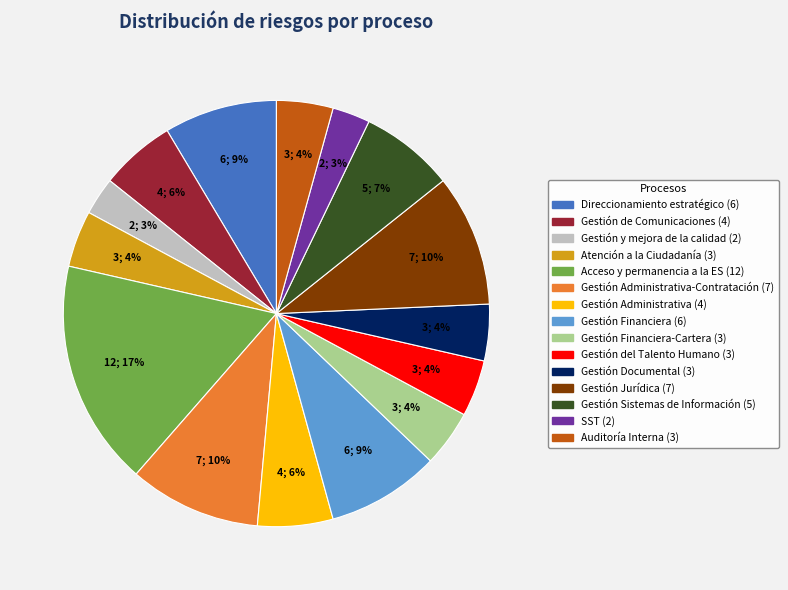

To the nearest percent, what is the difference between the largest and smallest slice percentages?

14%